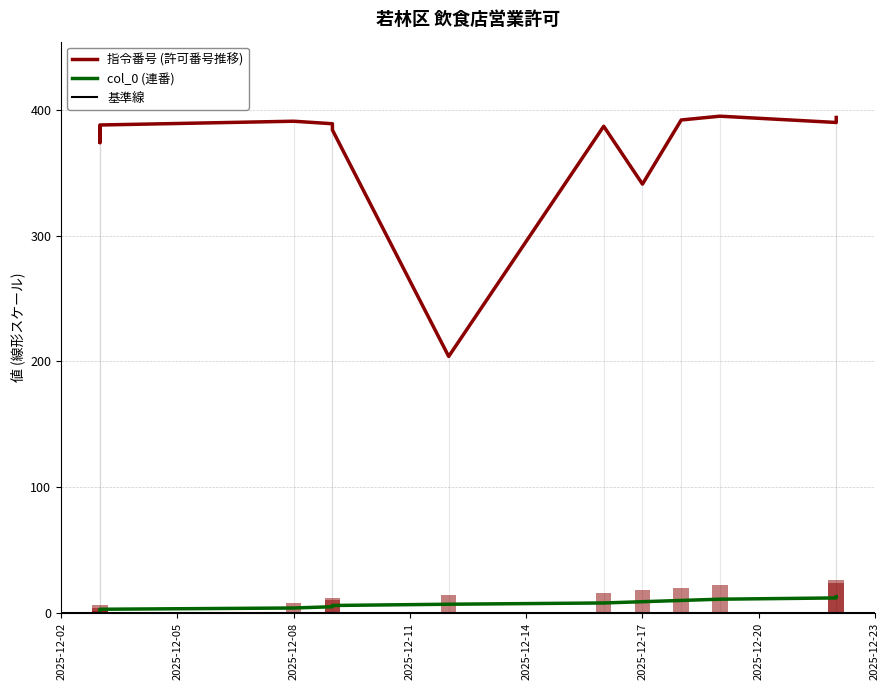

List the series in order of their overall mean, highest first.

指令番号, col_0